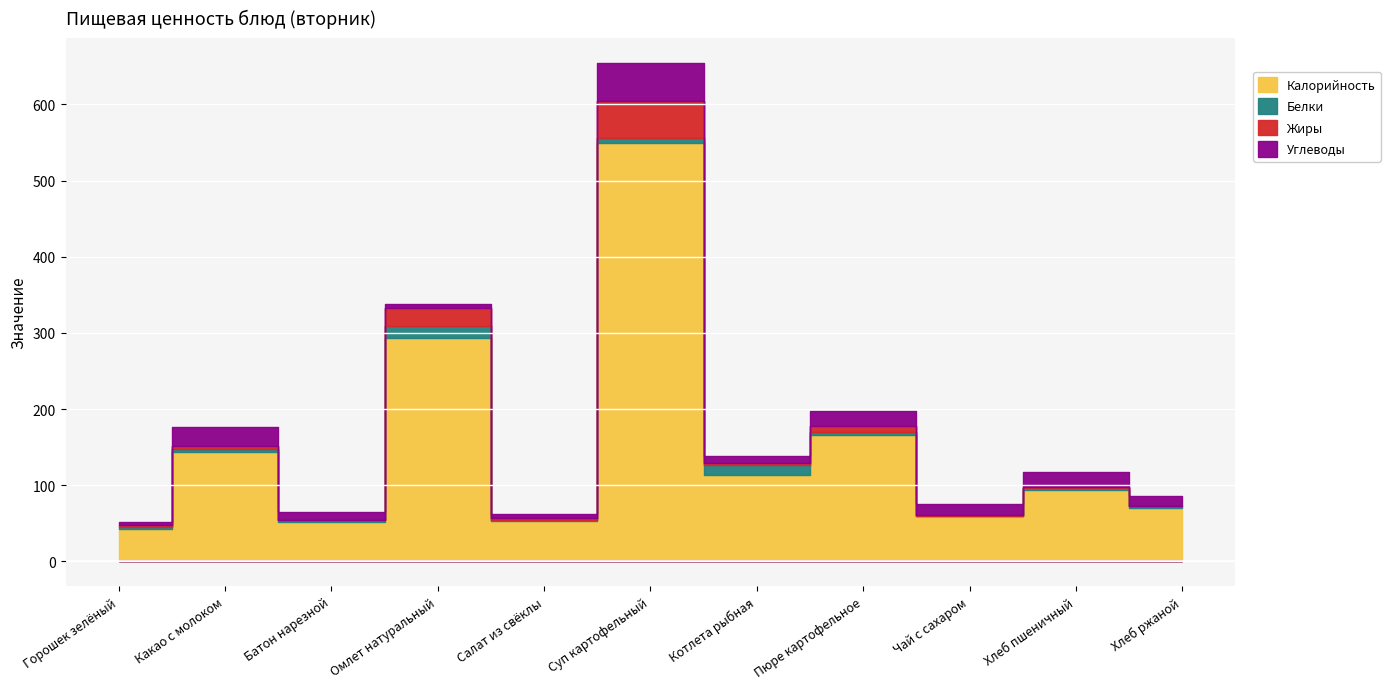

What is the greatest value displayed?

549.2